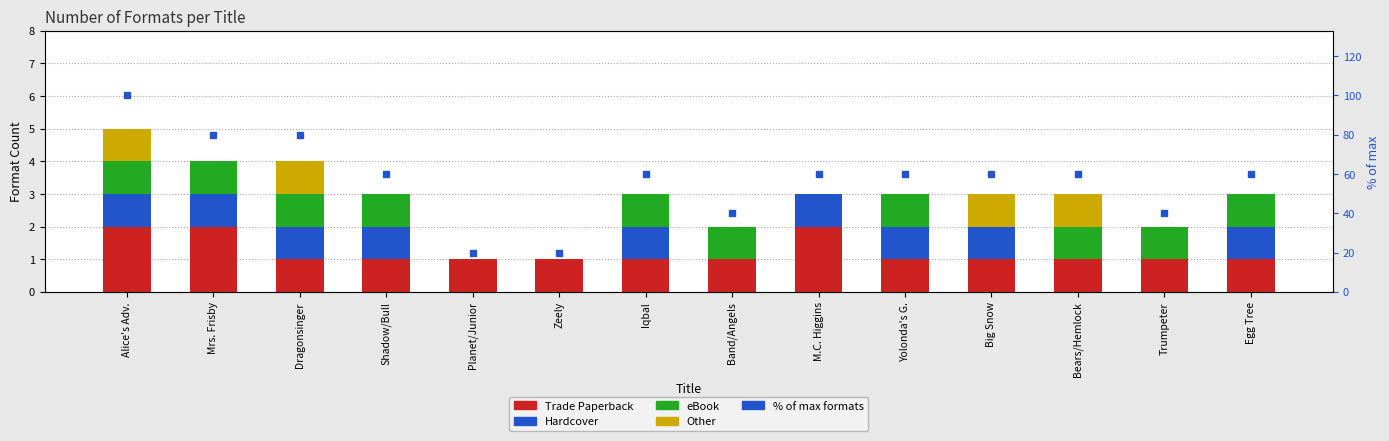

Which has a higher value, Band/Angels or Alice's Adv.?

Alice's Adv.